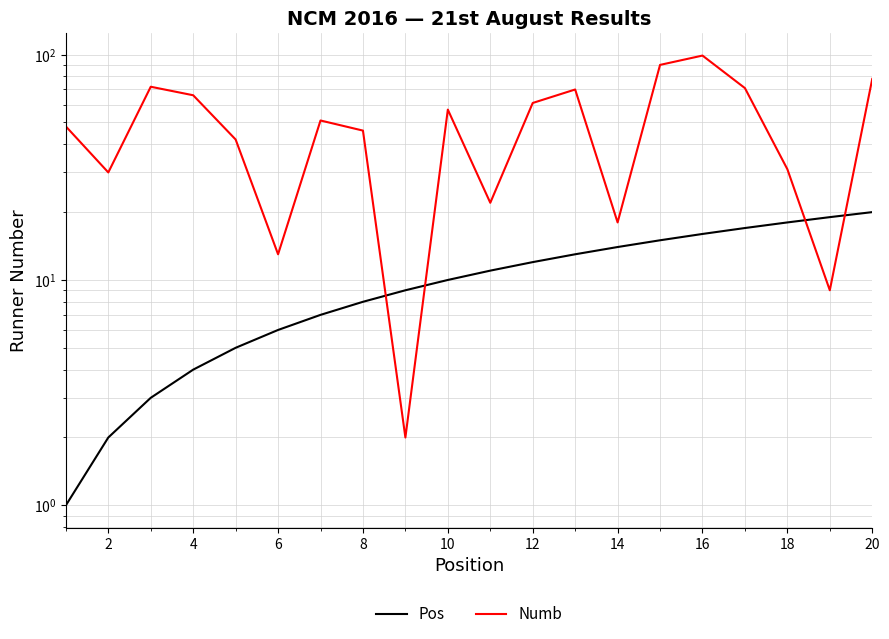

Reading left to right, extract all data points from this chart.

Pos: 1	2	3	4	5	6	7	8	9	10	11	12	13	14	15	16	17	18	19	20
Numb: 48	30	72	66	42	13	51	46	2	57	22	61	70	18	90	99	71	31	9	78